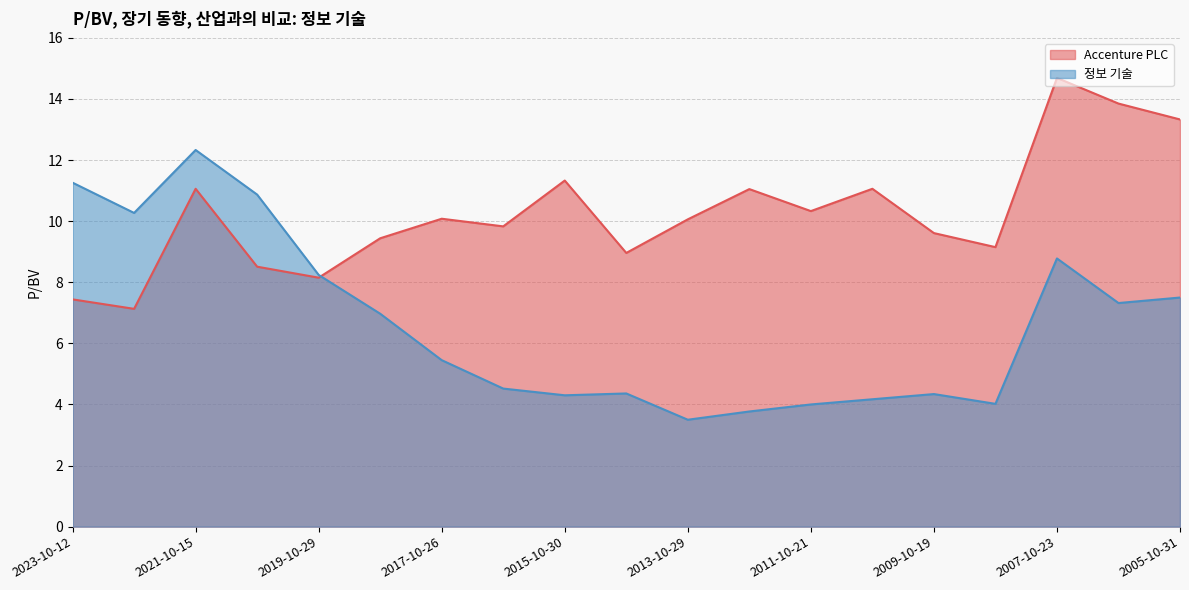

What is the maximum value for 정보 기술?

12.3